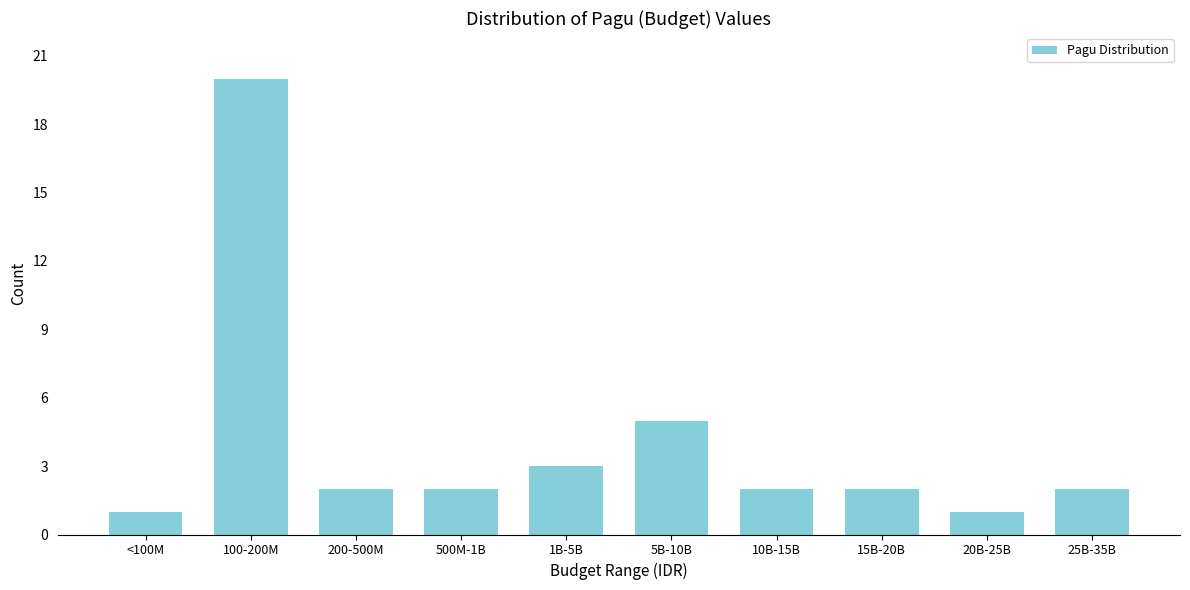

Reading left to right, transcribe all the data shown in this chart.

1	20	2	2	3	5	2	2	1	2